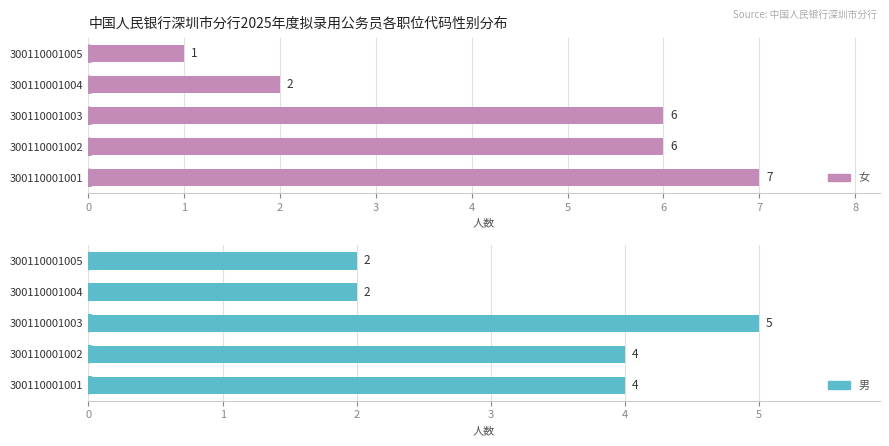

What is the average value of the 女 series?

4